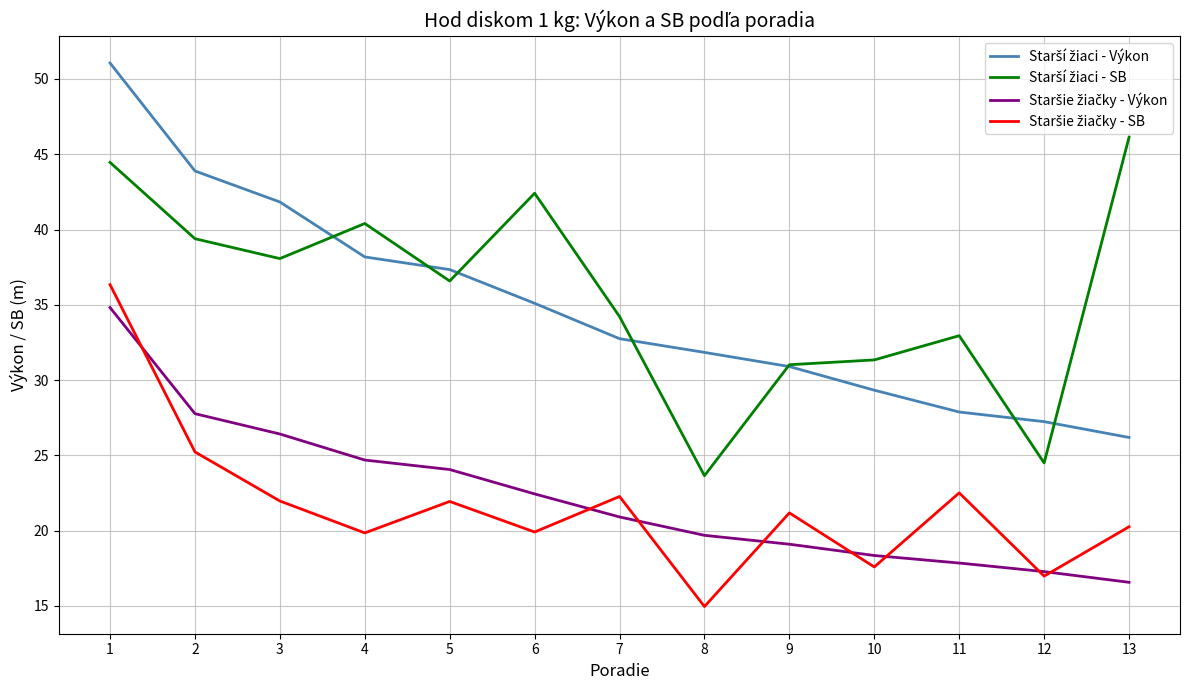

What is the total value across all series at 4?

123.1